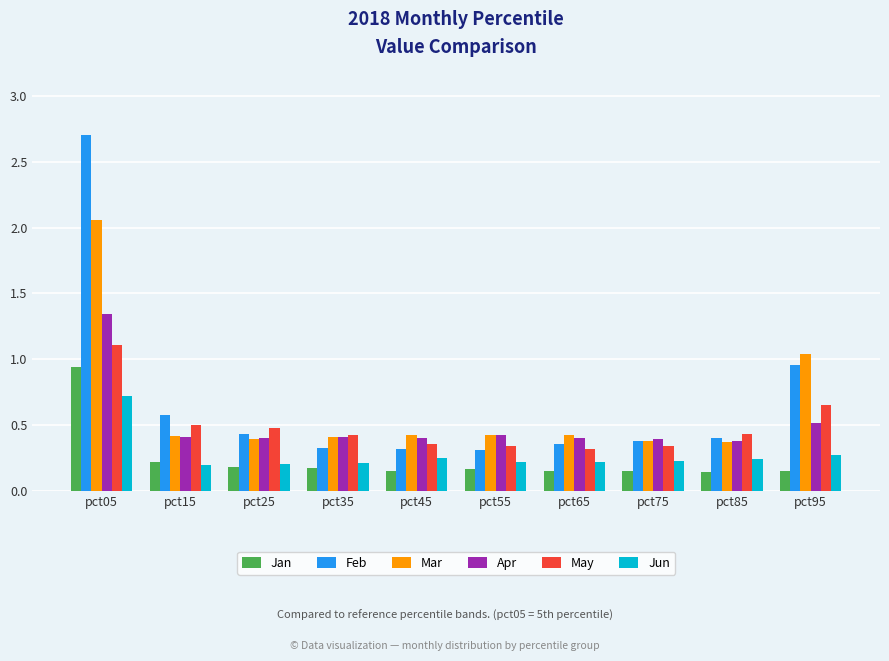

At which category is the sum across all series the highest?

pct05